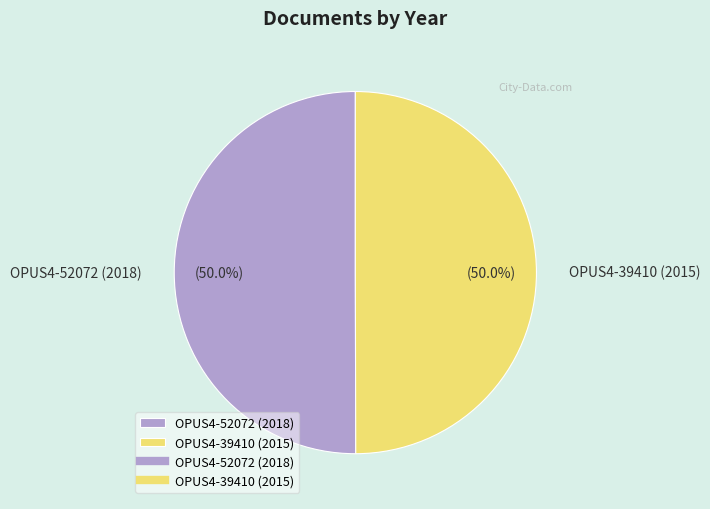

How many slices are in this pie chart?

2